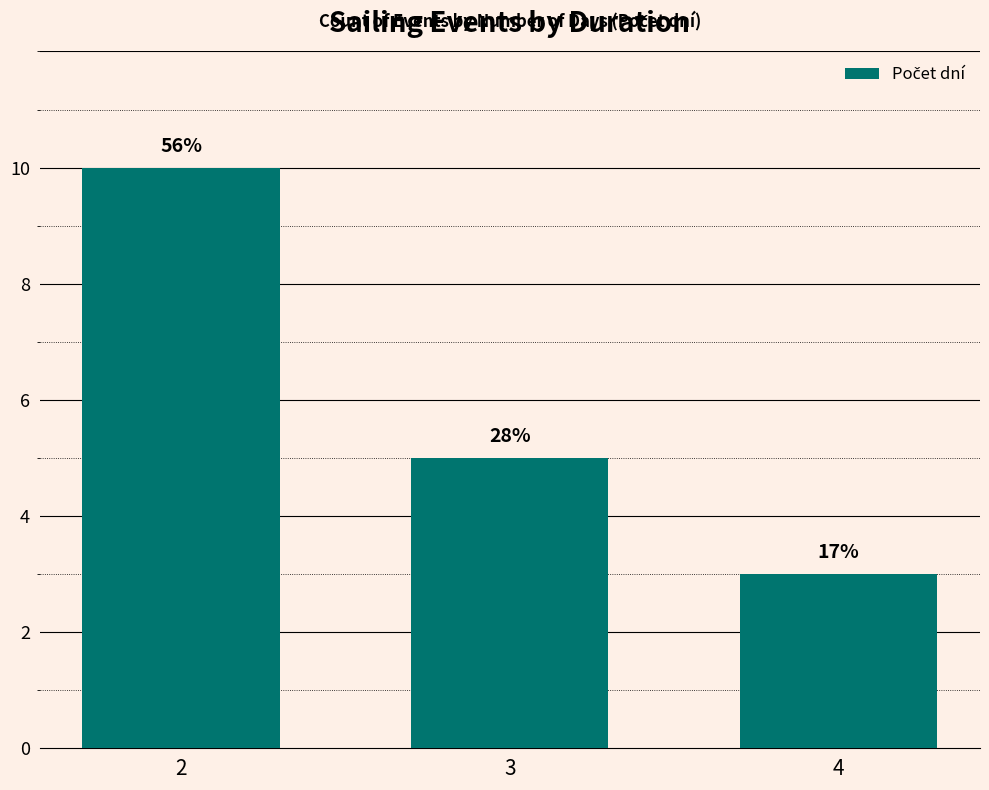

What value does the data have at 4?

3